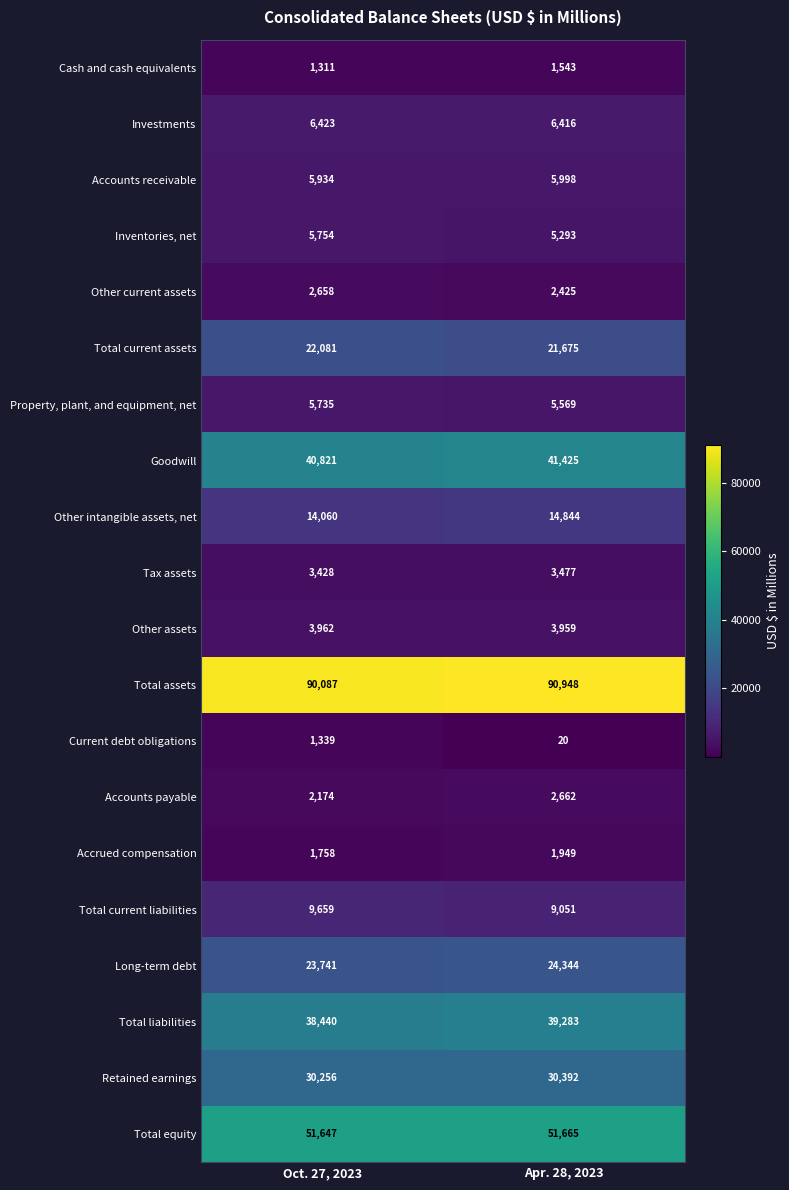

What is the spread (max minus min) of values at Oct. 27, 2023?

88776